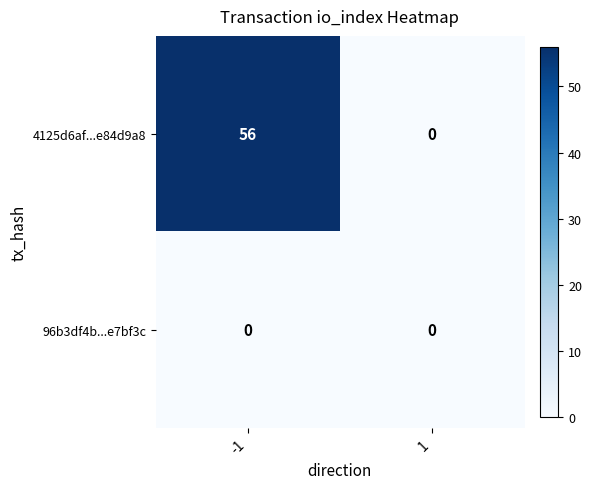

Which series has the largest total across all categories?

4125d6af...e84d9a8